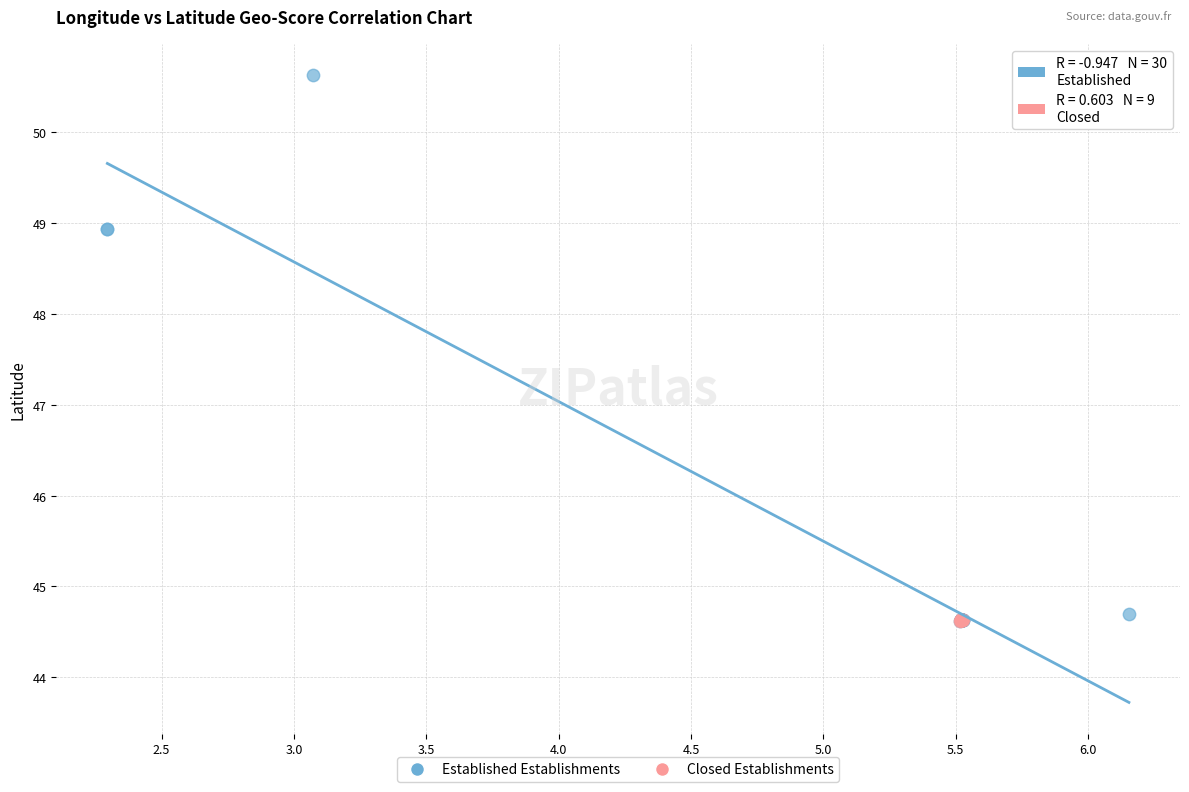

Which series has the largest Y range (max minus min)?

Established Establishments